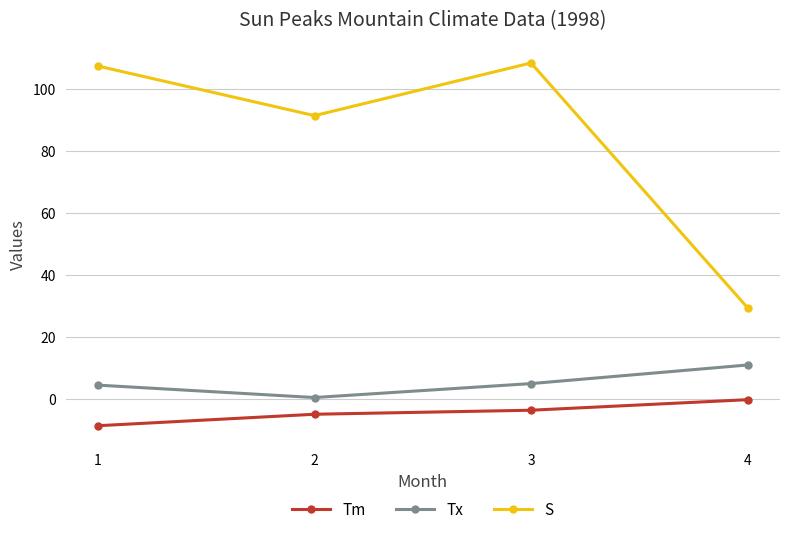

Is this an area chart (filled region under the line)?

No